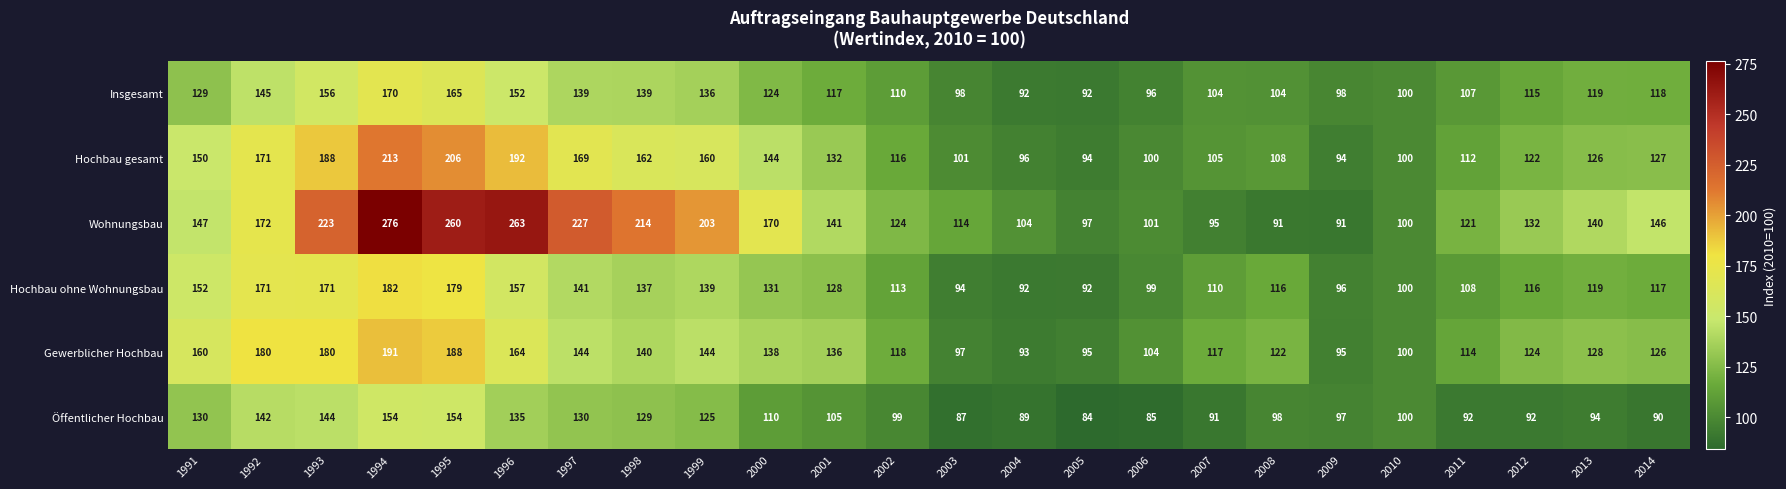

Where does the Öffentlicher Hochbau series first go above 100?

1991